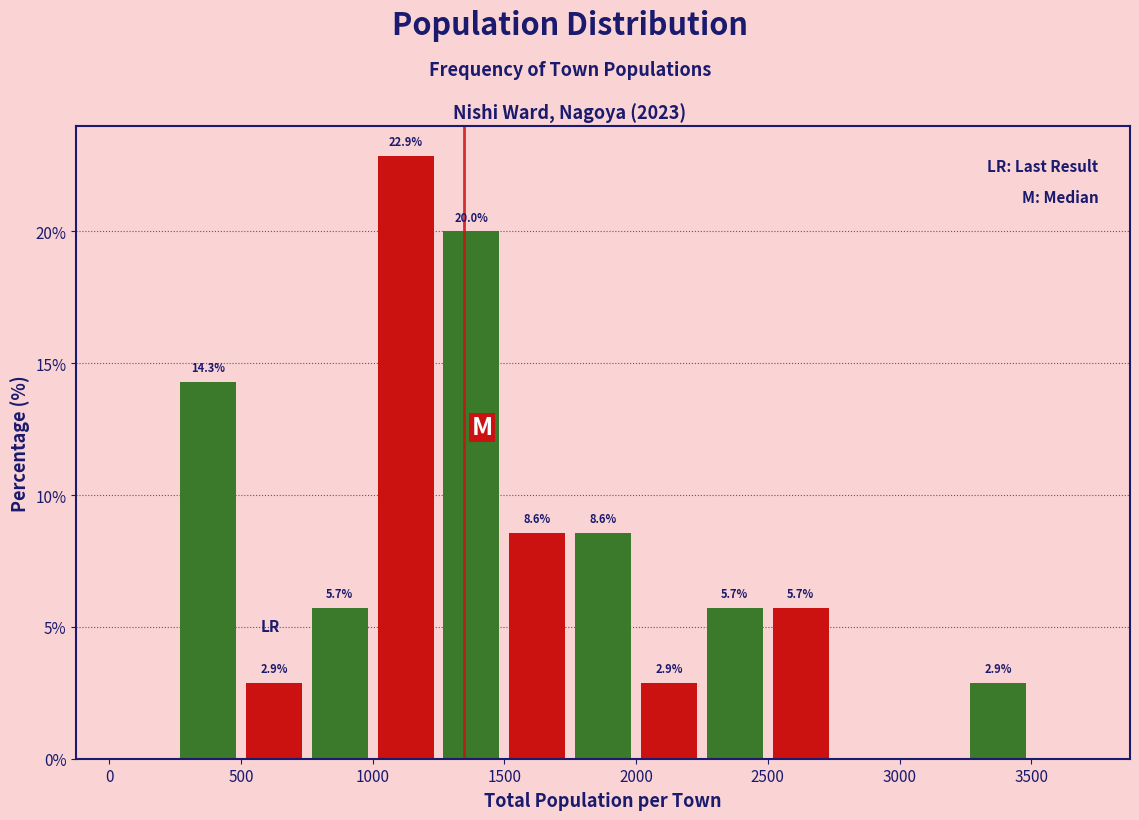

Which range on the x-axis has the tallest bar?

1000 to 1250